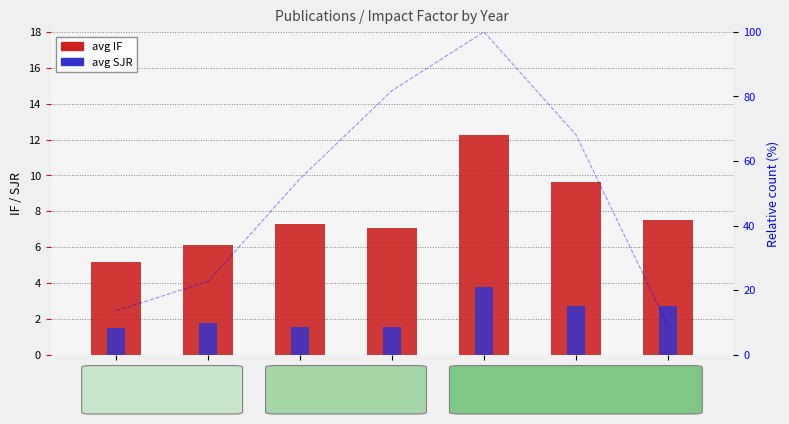

What is the difference between the maximum and minimum values in the avg SJR series?

2.3